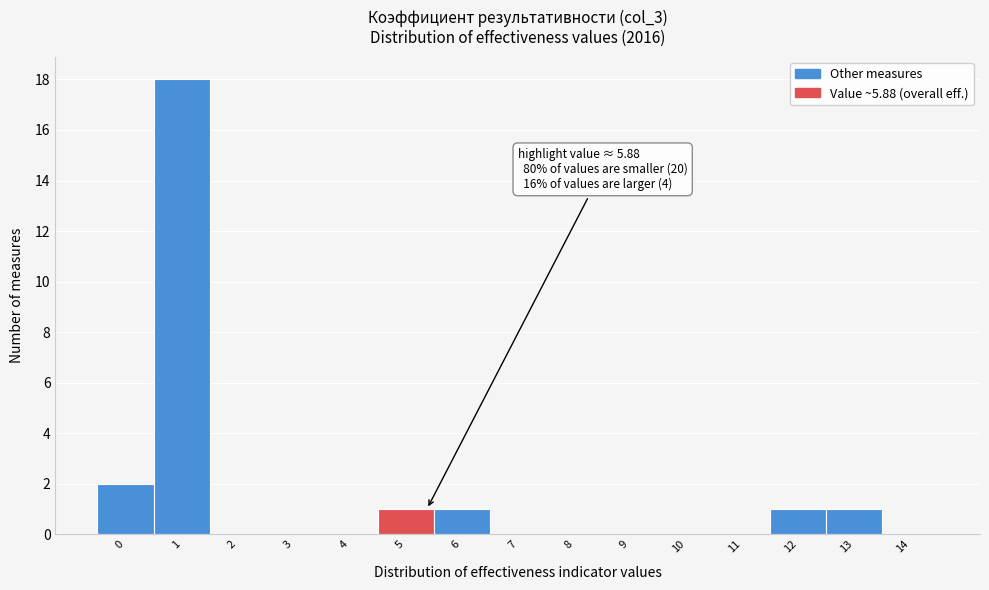

Reading left to right, extract all data points from this chart.

0=2	1=18	2=0	3=0	4=0	5=1	6=1	7=0	8=0	9=0	10=0	11=0	12=1	13=1	14=0